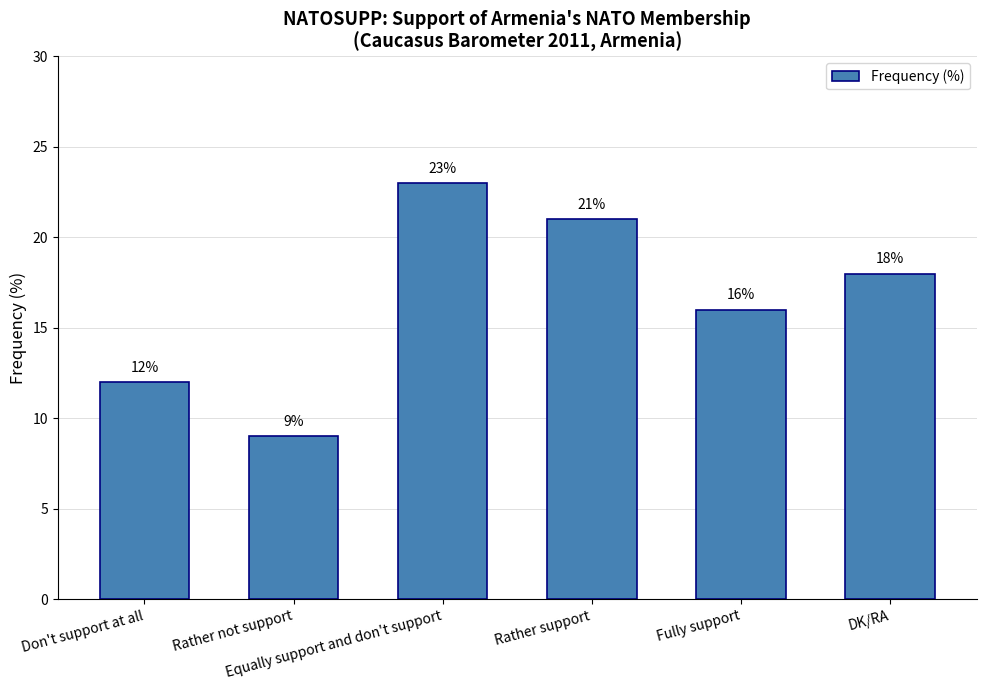

Rank the categories by value from lowest to highest.

Rather not support, Don't support at all, Fully support, DK/RA, Rather support, Equally support and don't support